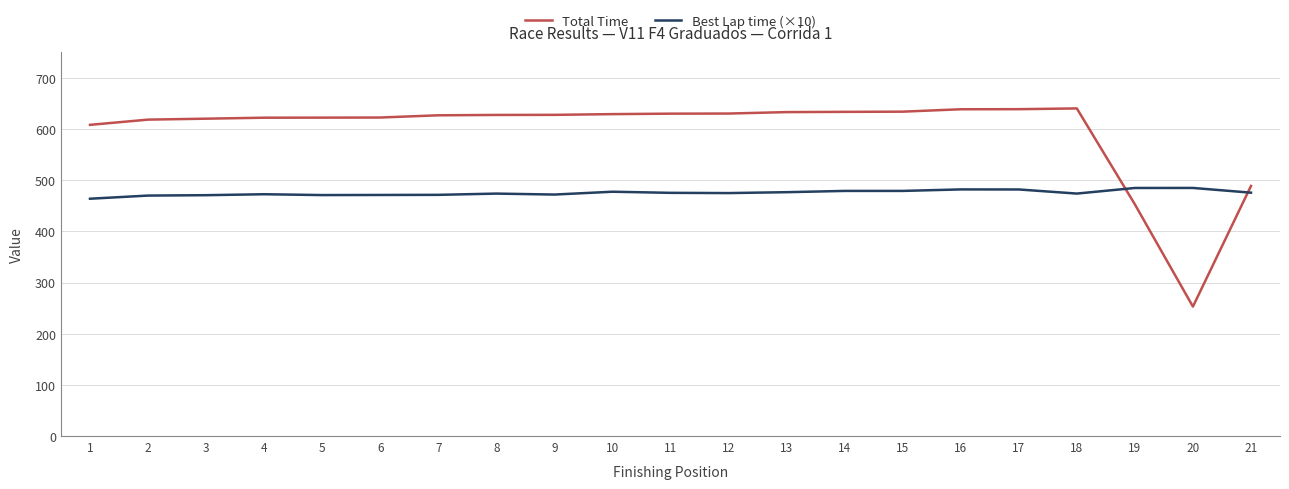

The Best Lap time (×10) series shows 470.2 at 2. True or false?

True